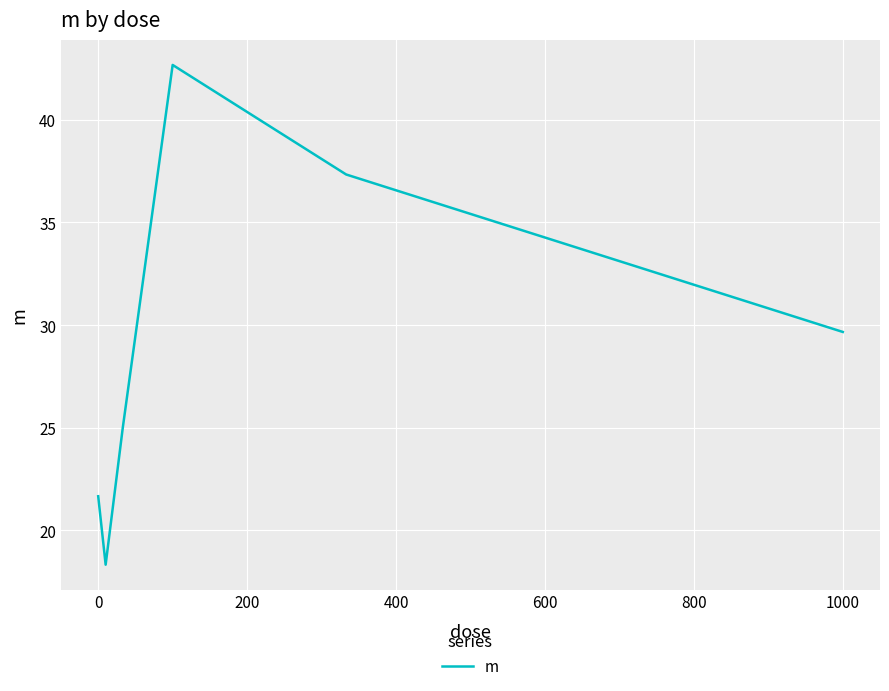

Reading left to right, what are all the values shown in this chart?

21.7	18.3	25.0	42.7	37.3	29.7